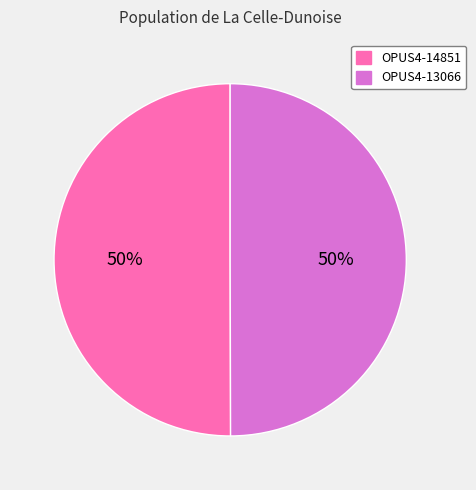

To the nearest percent, what is the combined percentage of OPUS4-13066 and OPUS4-14851?

100%